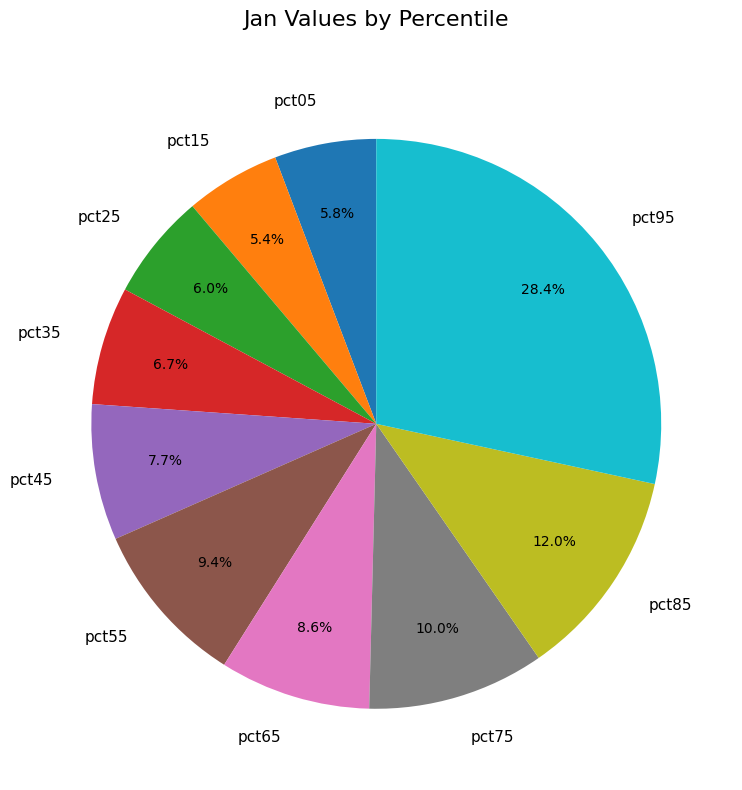

How many slices are in this pie chart?

10